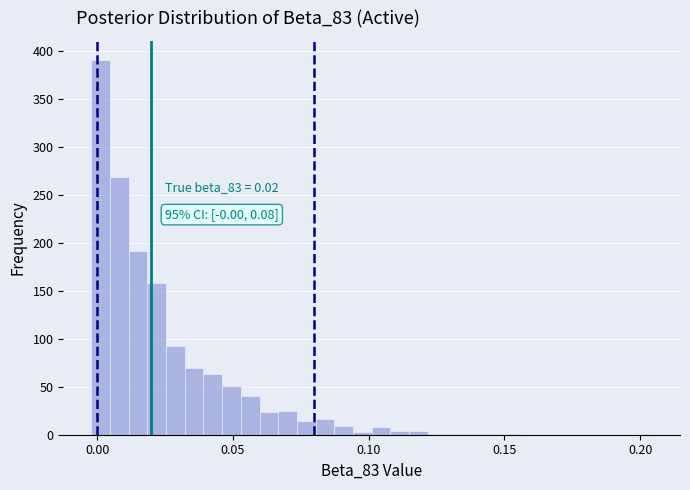

Around what value on the x-axis is the tallest bar? Give the approximate position of its centre, as read against the axis.

0.000